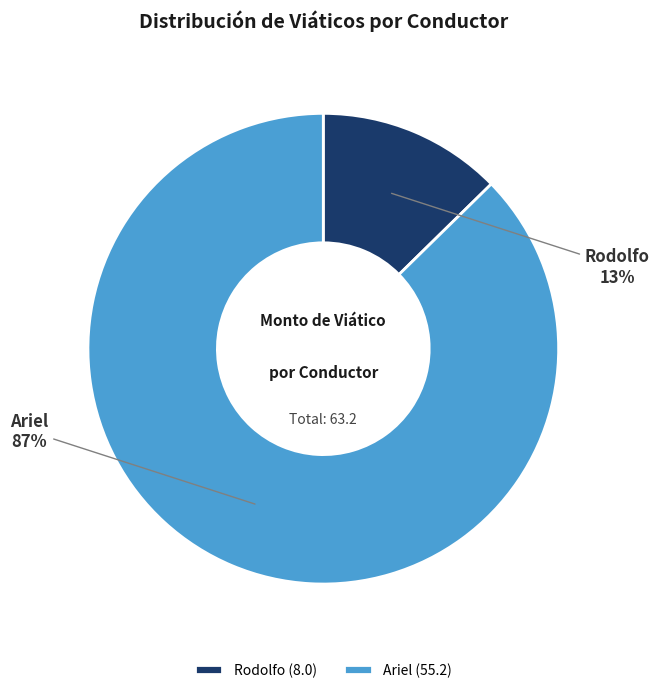

Which category has the smallest portion of the pie?

Rodolfo